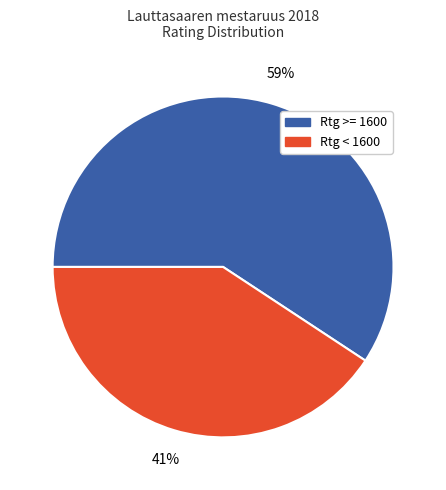

What percentage is the Rtg < 1600 slice, to the nearest percent?

41%